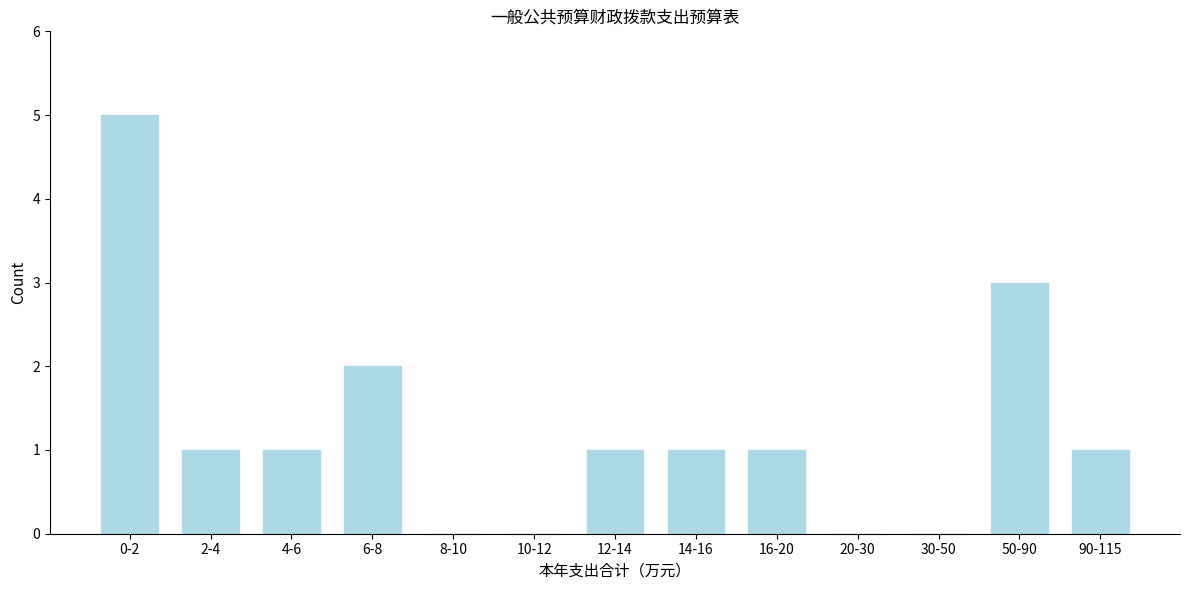

Reading left to right, list all the values displayed in this chart.

0-2=5	2-4=1	4-6=1	6-8=2	8-10=0	10-12=0	12-14=1	14-16=1	16-20=1	20-30=0	30-50=0	50-90=3	90-115=1